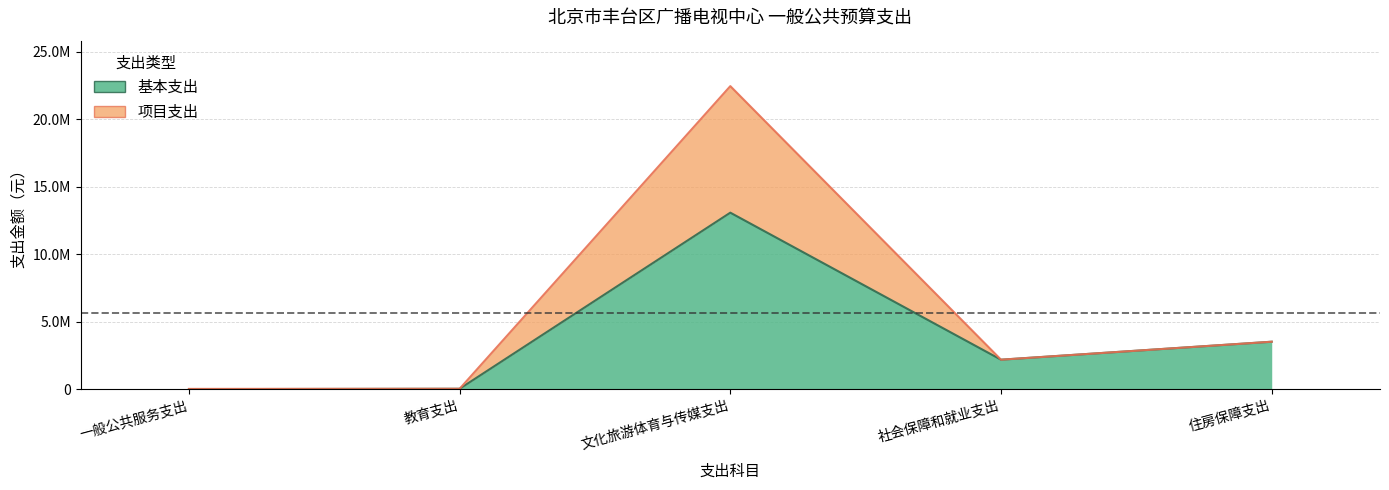

Rank the series at 社会保障和就业支出 from lowest to highest value.

基本支出, 项目支出